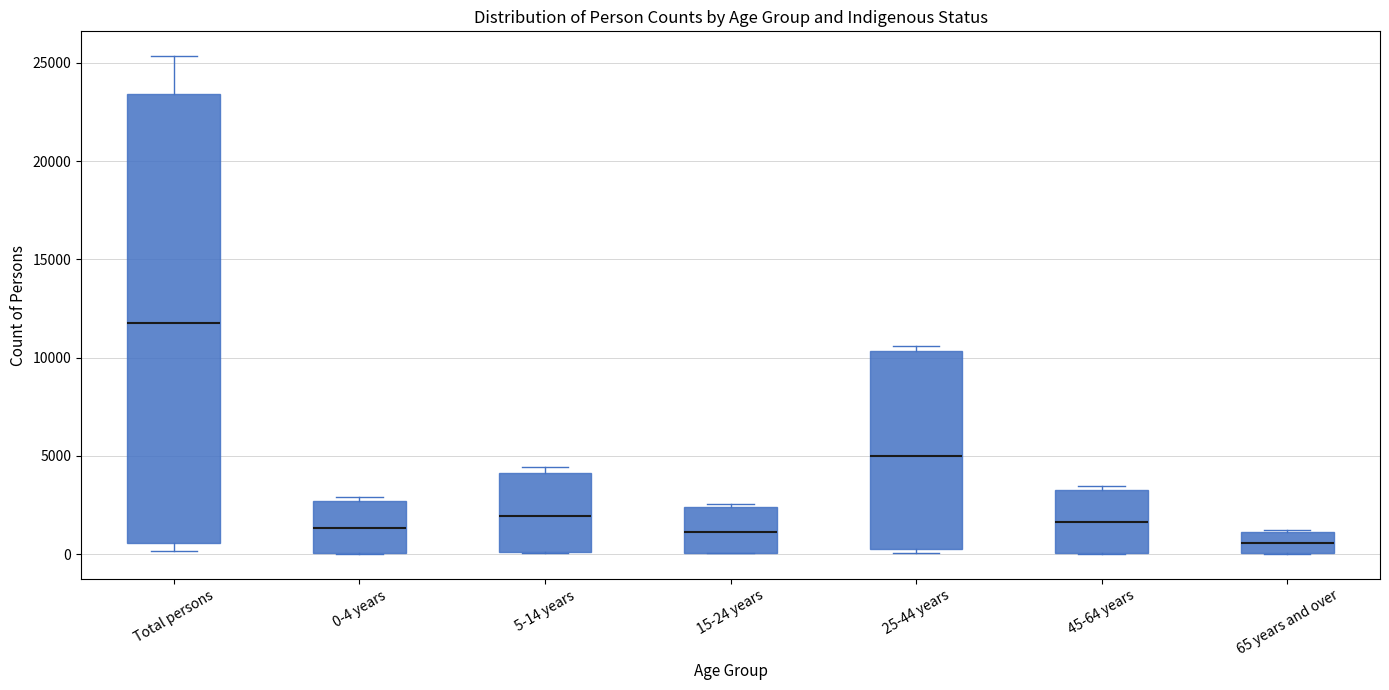

Which box is the tallest, from its lower edge to its upper edge?

Total persons